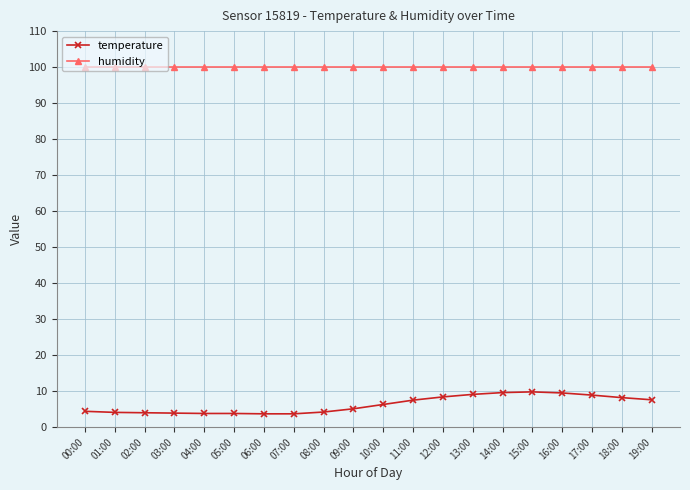

What value does the temperature series have at 13:00?

9.1